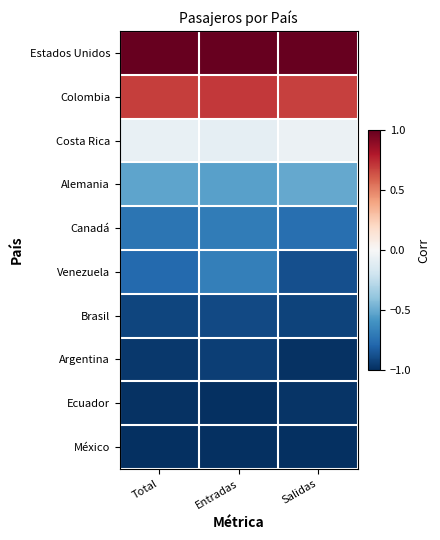

What is the total value across all series at Salidas?

-4.4